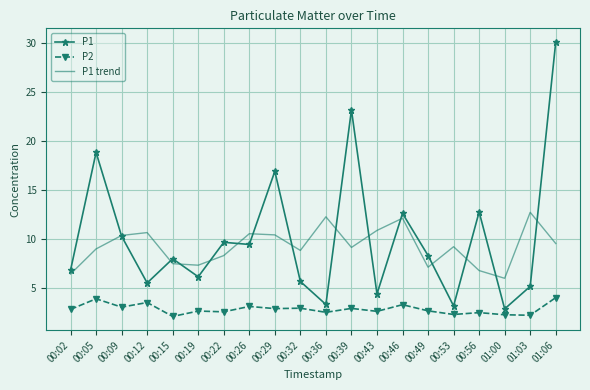

How many distinct data groups are displayed?

3